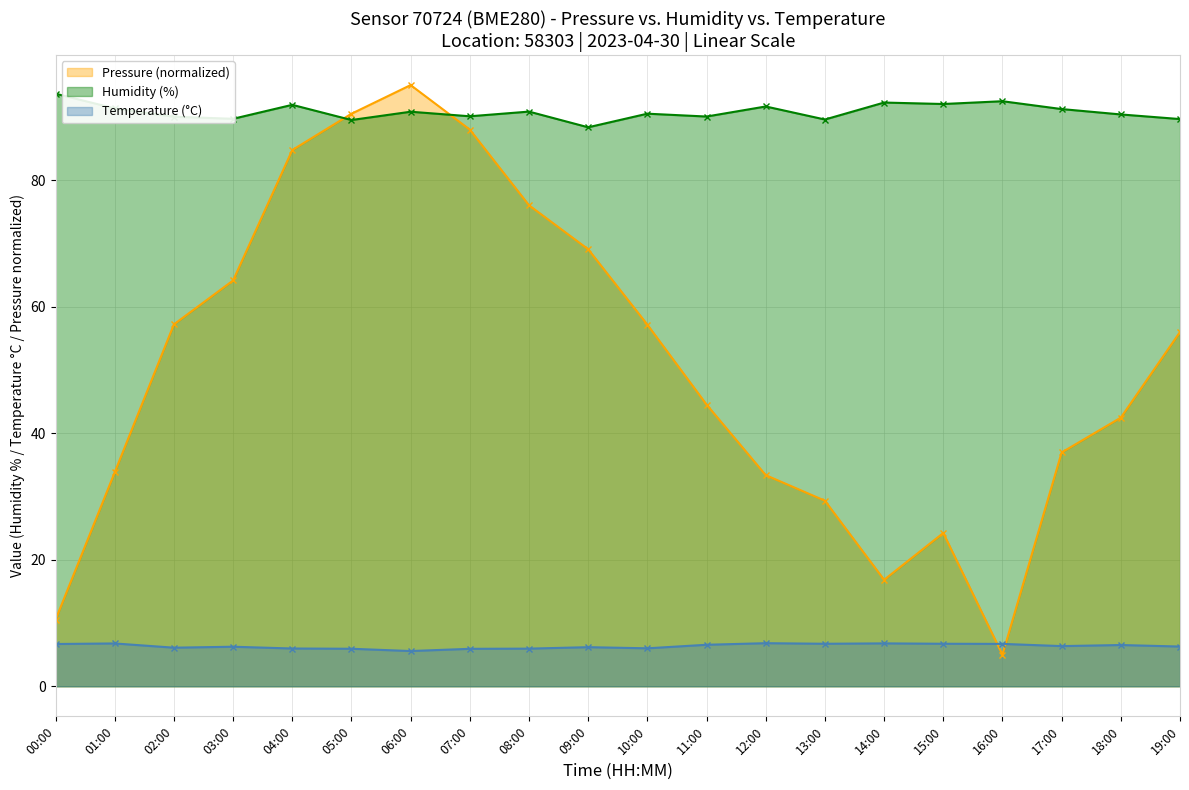

How many lines are shown in the chart?

3